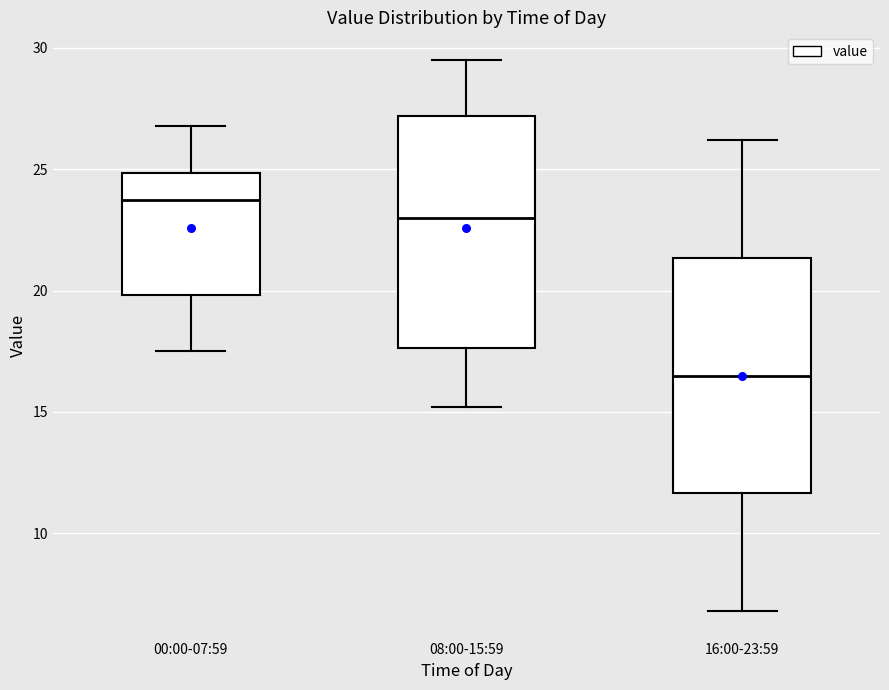

Where does the upper whisker of the box for 08:00-15:59 end on the y-axis? The values are not printed on the chart, so give them approximately, as read against the axis.

29.5